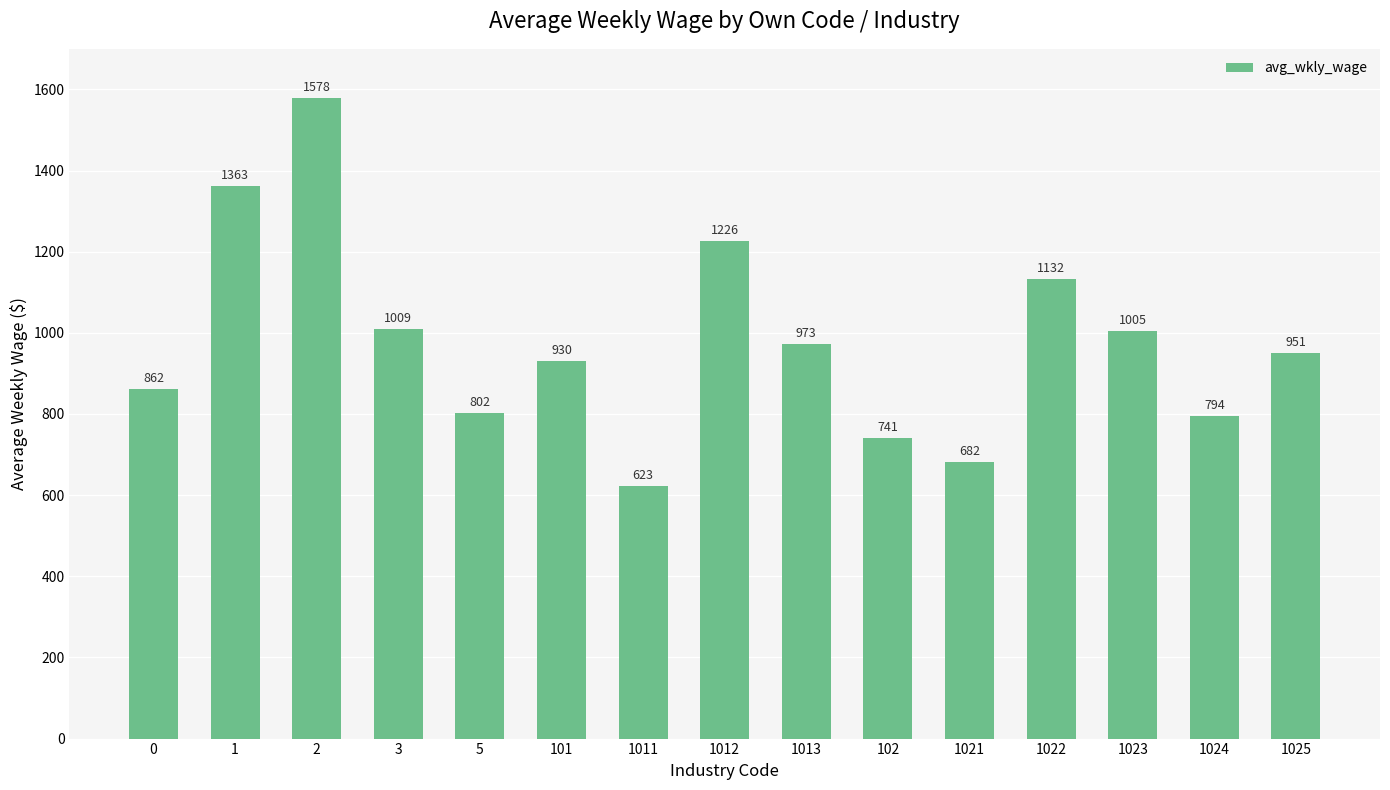

Is it true that the value at 0 is 256?

False